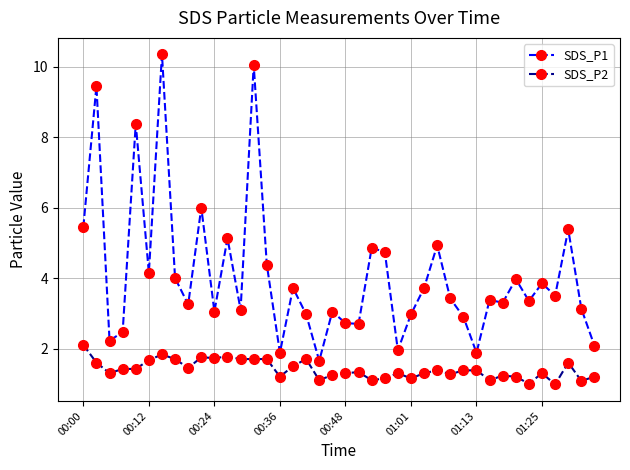

Which series has the largest total across all categories?

SDS_P1